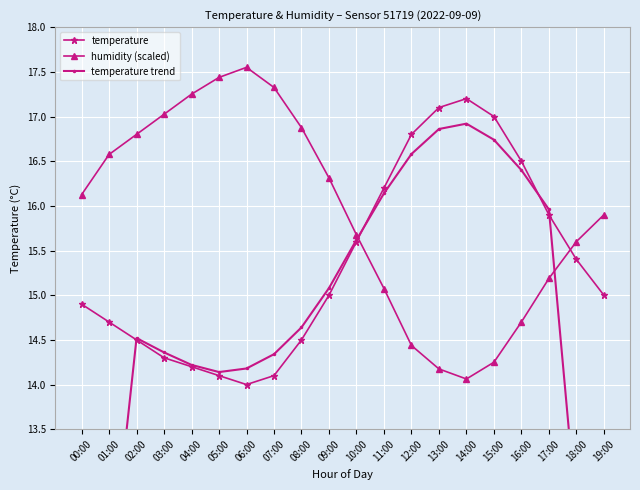

What is the difference between the second highest and second lowest values in the humidity (scaled) series?

3.3